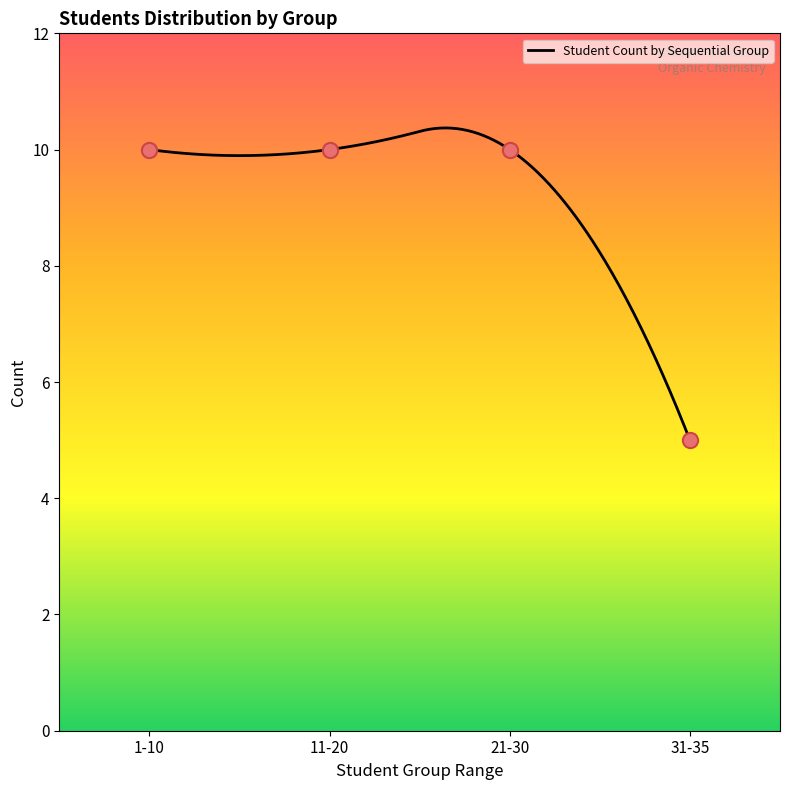

What is the ratio of the value at 21-30 to the value at 11-20?

1.0